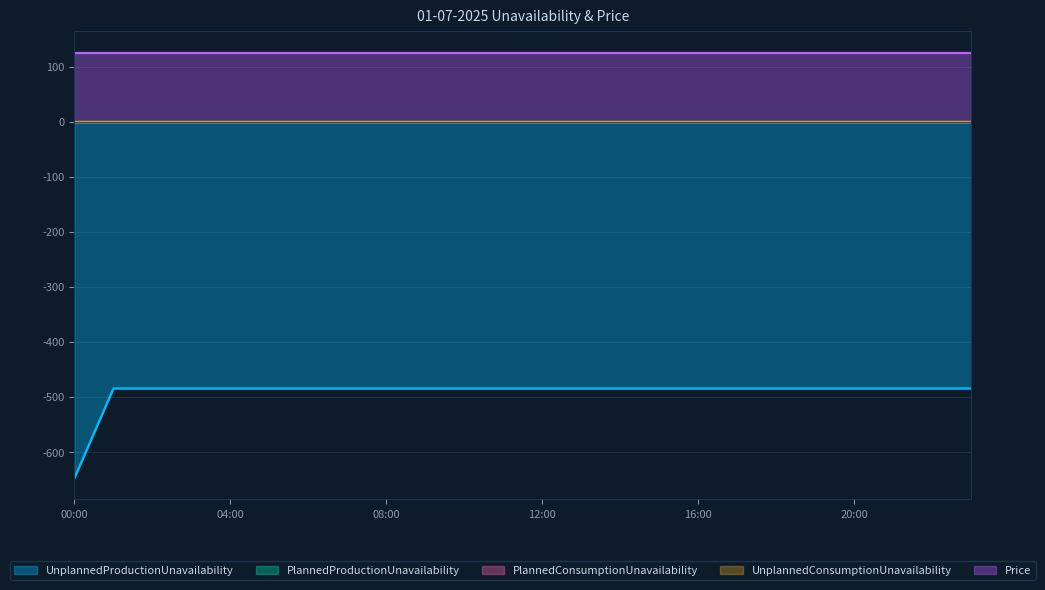

Reading left to right, list all the values displayed in this chart.

UnplannedProductionUnavailability: 00:00=-647.9	01:00=-484.9	02:00=-484.9	03:00=-484.9	04:00=-484.9	05:00=-484.9	06:00=-484.9	07:00=-484.9	08:00=-484.9	09:00=-484.9	10:00=-484.9	11:00=-484.9	12:00=-484.9	13:00=-484.9	14:00=-484.9	15:00=-484.9	16:00=-484.9	17:00=-484.9	18:00=-484.9	19:00=-484.9	20:00=-484.9	21:00=-484.9	22:00=-484.9	23:00=-484.9
PlannedProductionUnavailability: 00:00=0.0	01:00=0.0	02:00=0.0	03:00=0.0	04:00=0.0	05:00=0.0	06:00=0.0	07:00=0.0	08:00=0.0	09:00=0.0	10:00=0.0	11:00=0.0	12:00=0.0	13:00=0.0	14:00=0.0	15:00=0.0	16:00=0.0	17:00=0.0	18:00=0.0	19:00=0.0	20:00=0.0	21:00=0.0	22:00=0.0	23:00=0.0
PlannedConsumptionUnavailability: 00:00=0.0	01:00=0.0	02:00=0.0	03:00=0.0	04:00=0.0	05:00=0.0	06:00=0.0	07:00=0.0	08:00=0.0	09:00=0.0	10:00=0.0	11:00=0.0	12:00=0.0	13:00=0.0	14:00=0.0	15:00=0.0	16:00=0.0	17:00=0.0	18:00=0.0	19:00=0.0	20:00=0.0	21:00=0.0	22:00=0.0	23:00=0.0
UnplannedConsumptionUnavailability: 00:00=0.0	01:00=0.0	02:00=0.0	03:00=0.0	04:00=0.0	05:00=0.0	06:00=0.0	07:00=0.0	08:00=0.0	09:00=0.0	10:00=0.0	11:00=0.0	12:00=0.0	13:00=0.0	14:00=0.0	15:00=0.0	16:00=0.0	17:00=0.0	18:00=0.0	19:00=0.0	20:00=0.0	21:00=0.0	22:00=0.0	23:00=0.0
Price: 00:00=125.6	01:00=125.6	02:00=125.6	03:00=125.6	04:00=125.6	05:00=125.6	06:00=125.6	07:00=125.6	08:00=125.6	09:00=125.6	10:00=125.6	11:00=125.6	12:00=125.6	13:00=125.6	14:00=125.6	15:00=125.6	16:00=125.6	17:00=125.6	18:00=125.6	19:00=125.6	20:00=125.6	21:00=125.6	22:00=125.6	23:00=125.6